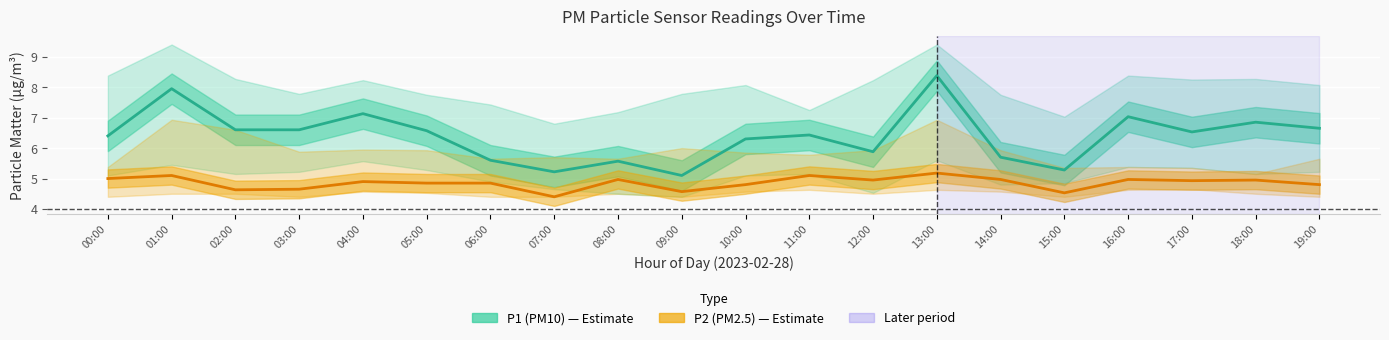

What are all the series names shown in the legend?

P1 (PM10), P2 (PM2.5)